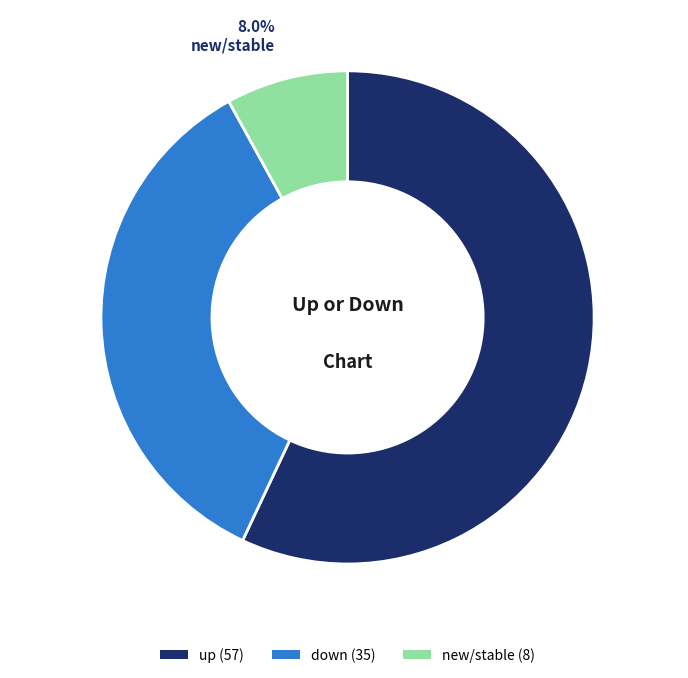

Is there a majority slice in this chart?

Yes